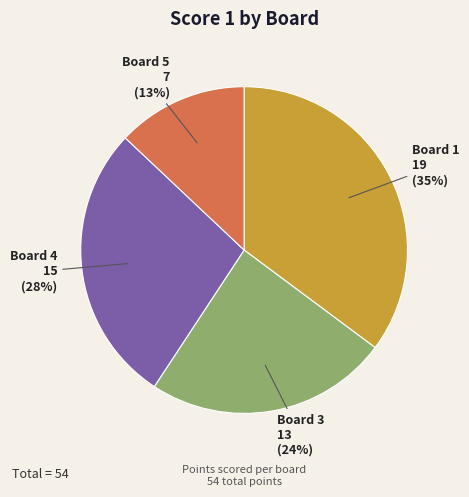

Is it true that Board 4 is 17% of the pie?

False